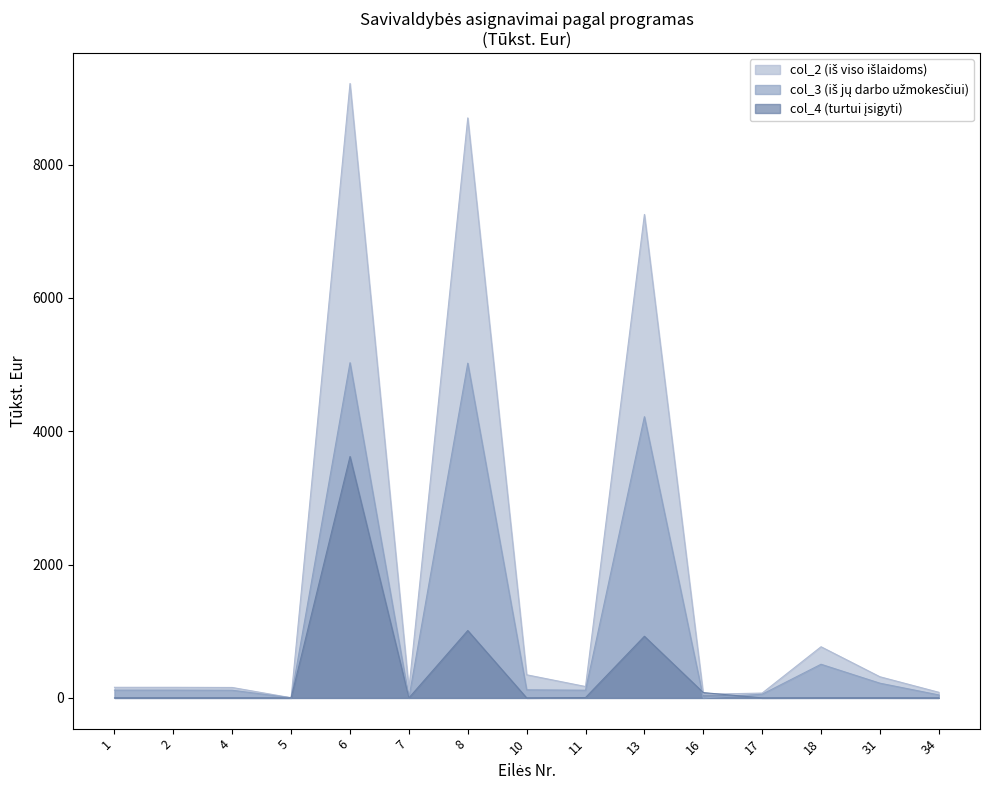

Which series ends up on top after the final intersection of col_4 and col_2?

col_2